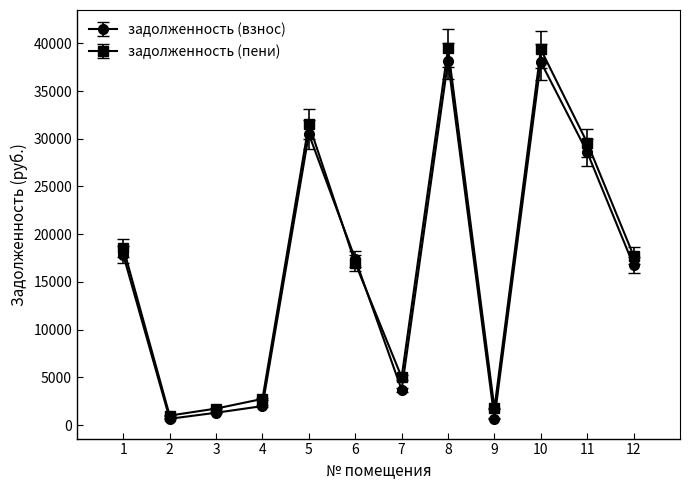

Where is the first local minimum for задолженность (пени)?

2